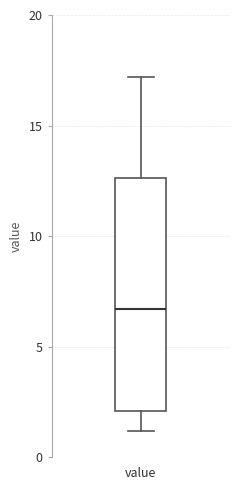

Where does the upper whisker of the box for value end on the y-axis? The values are not printed on the chart, so give them approximately, as read against the axis.

17.0